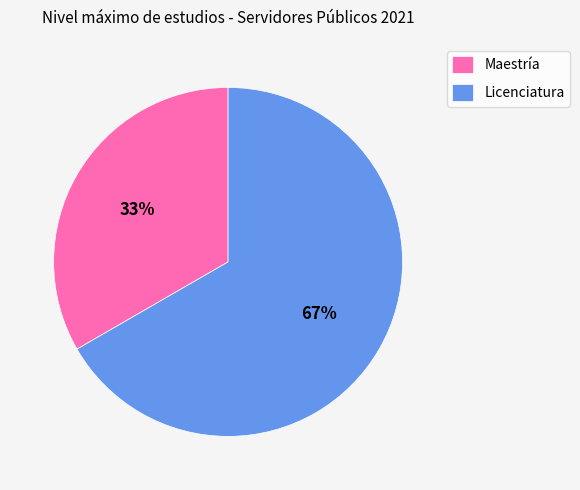

What percentage is the Licenciatura slice, to the nearest percent?

67%